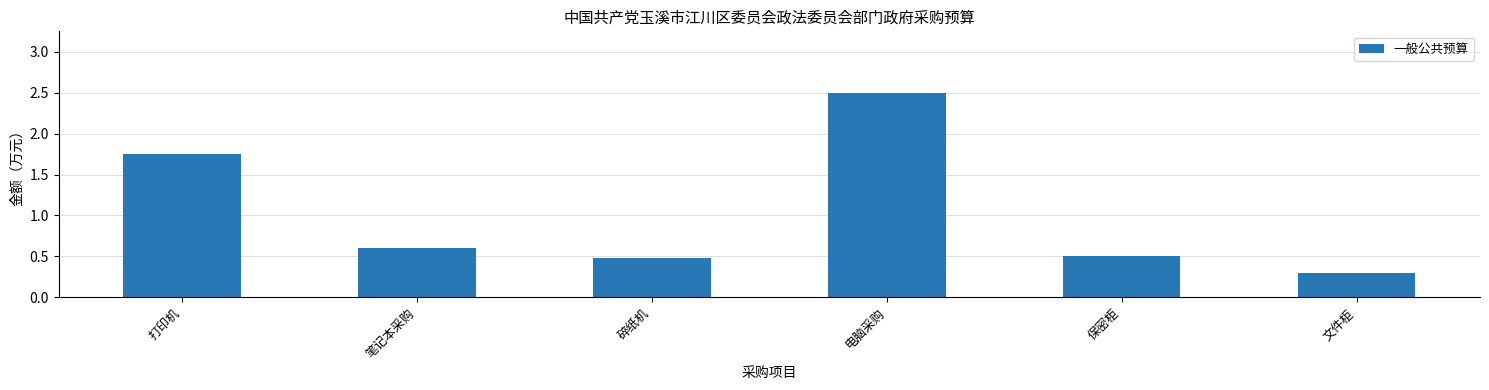

What is the sum of all values?

6.1